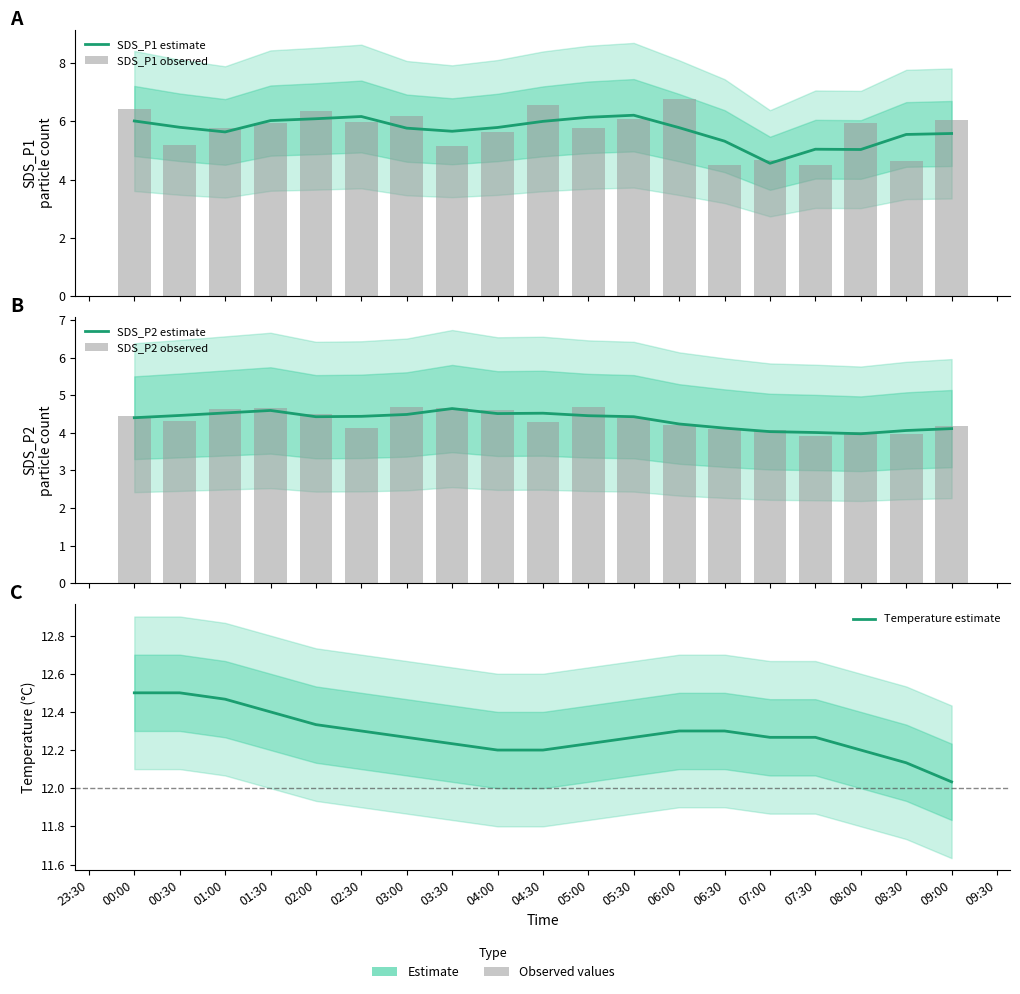

What is the minimum value shown in the chart?

3.9